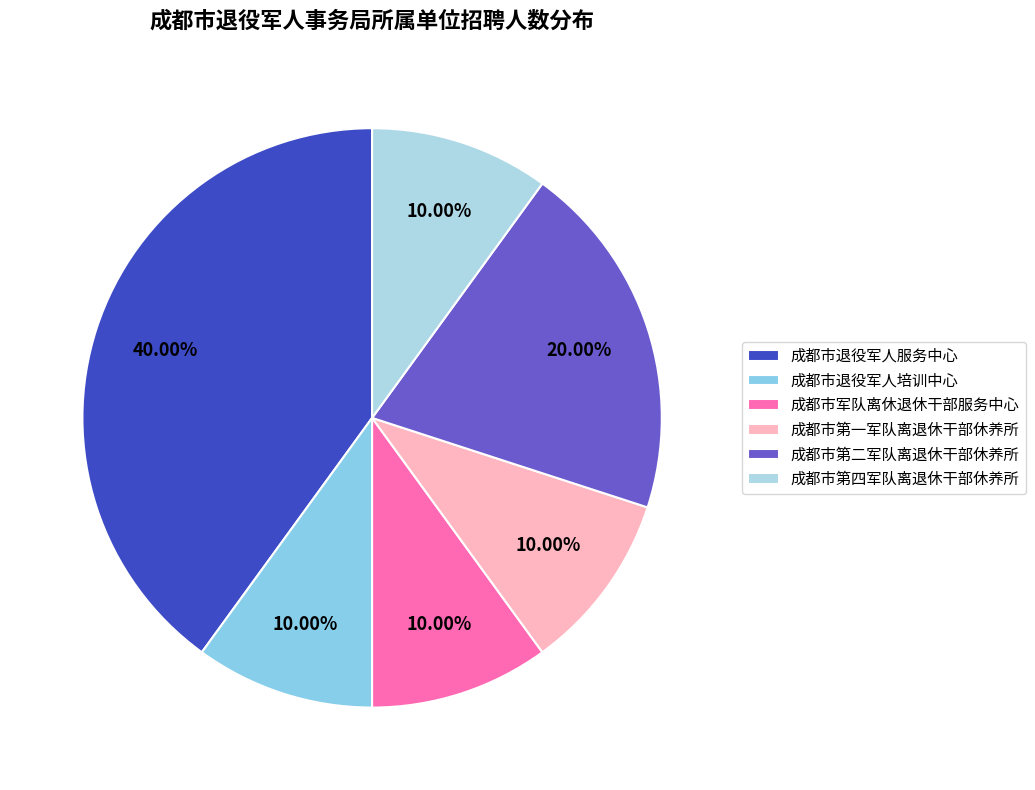

Between 成都市第二军队离退休干部休养所 and 成都市军队离休退休干部服务中心, which is larger?

成都市第二军队离退休干部休养所